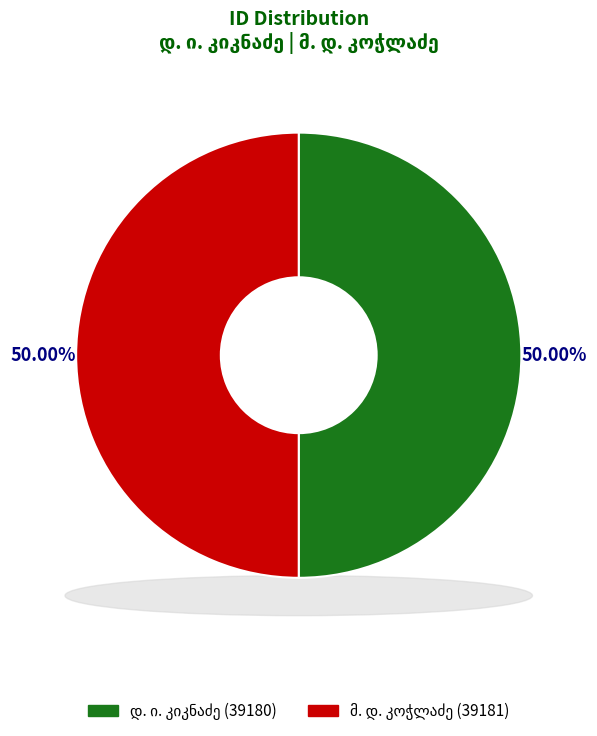

To the nearest percent, what is the combined percentage of დ. ი. კიკნაძე and მ. დ. კოჭლაძე?

100%